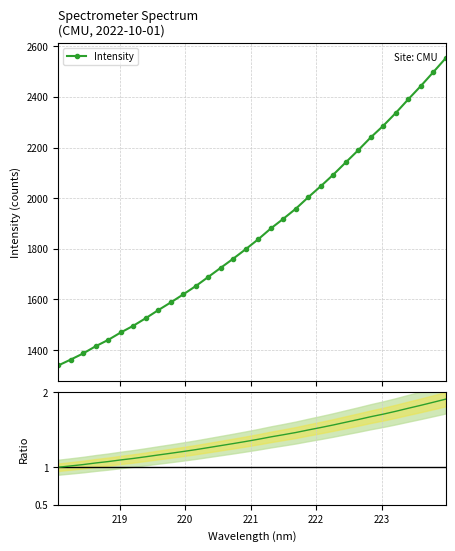

What is the maximum value for Intensity?

2553.0